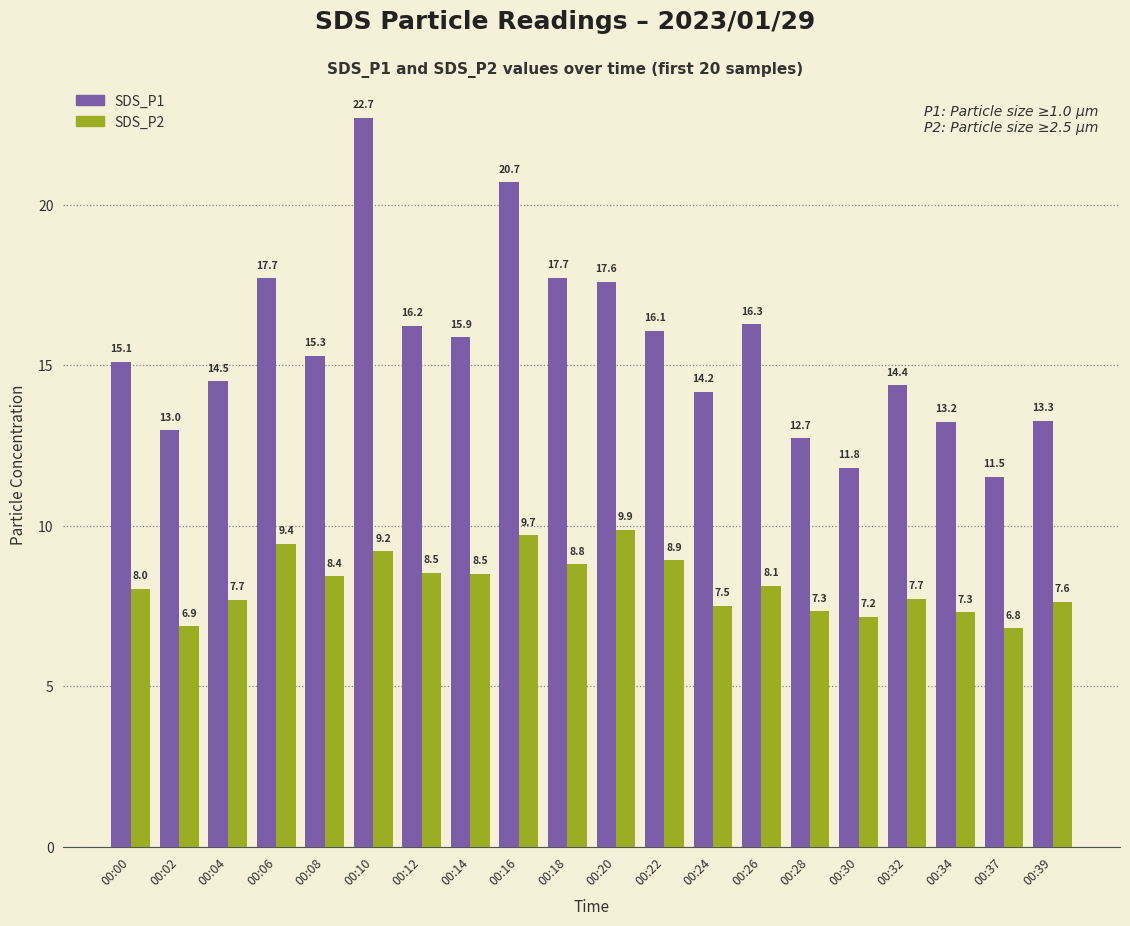

How many bars are there in total?

40